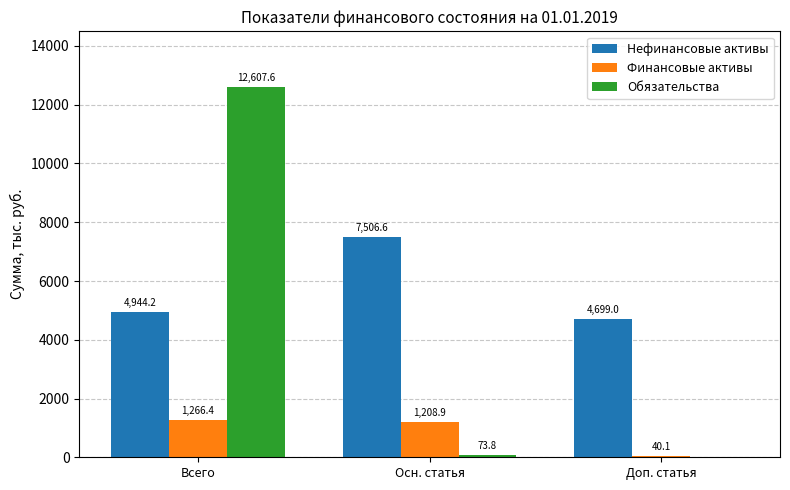

Between Всего and Доп. статья, which series saw the biggest shift?

Обязательства